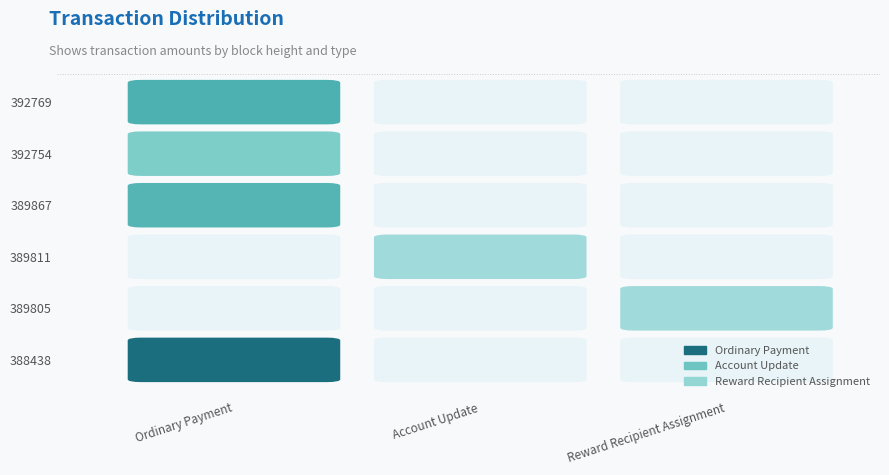

List the series in order of their peak value, highest first.

Ordinary Payment, Account Update, Reward Recipient Assignment